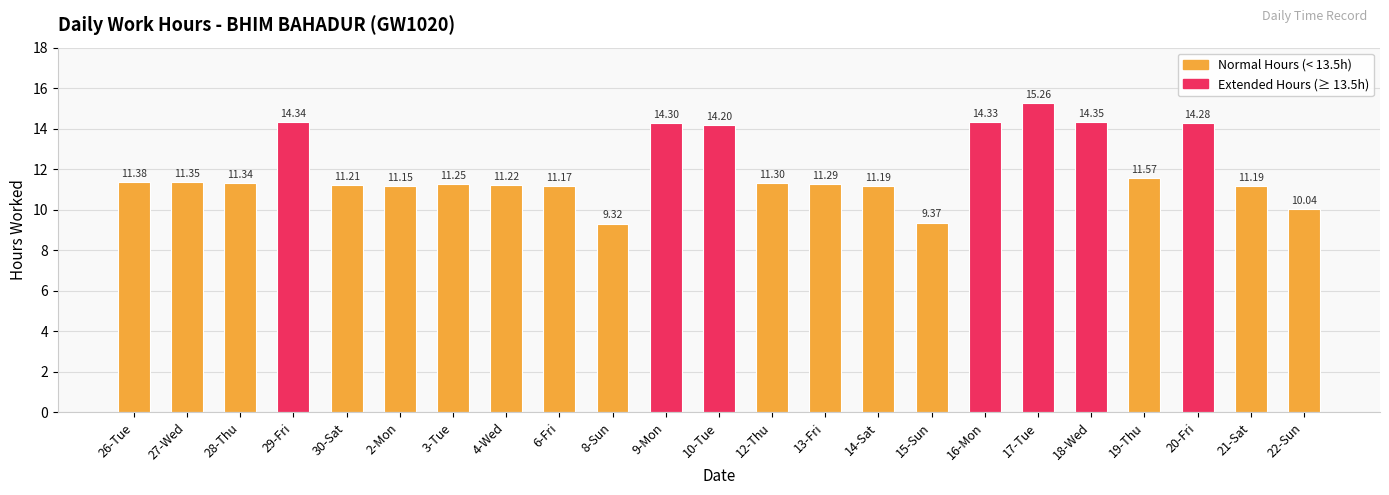

Are the bars grouped side by side (vs. stacked)?

No